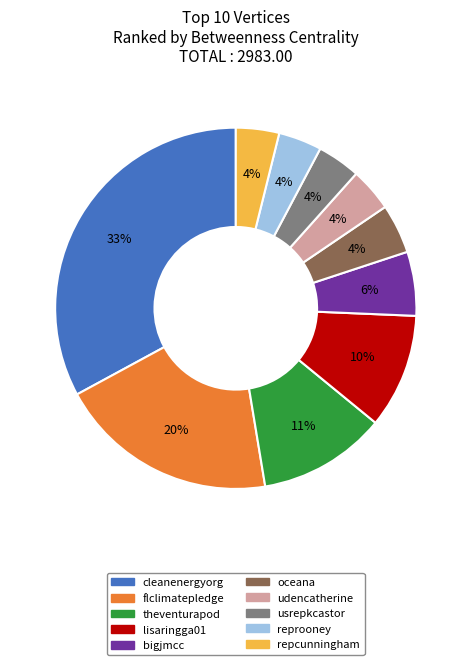

Which category has the biggest portion of the pie?

cleanenergyorg